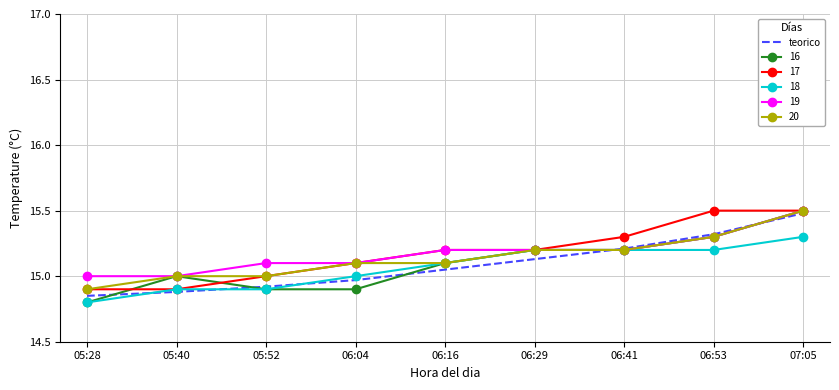

At which category is the sum across all series the highest?

07:05